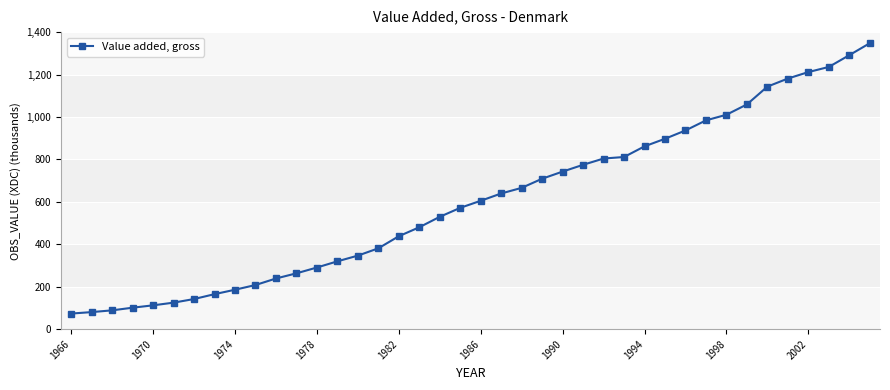

What is the average value?

601.4